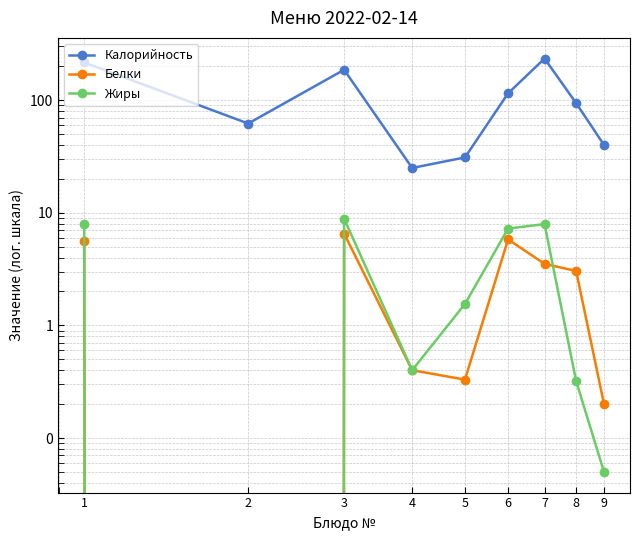

The value of Жиры at 7 is 7.9. True or false?

True